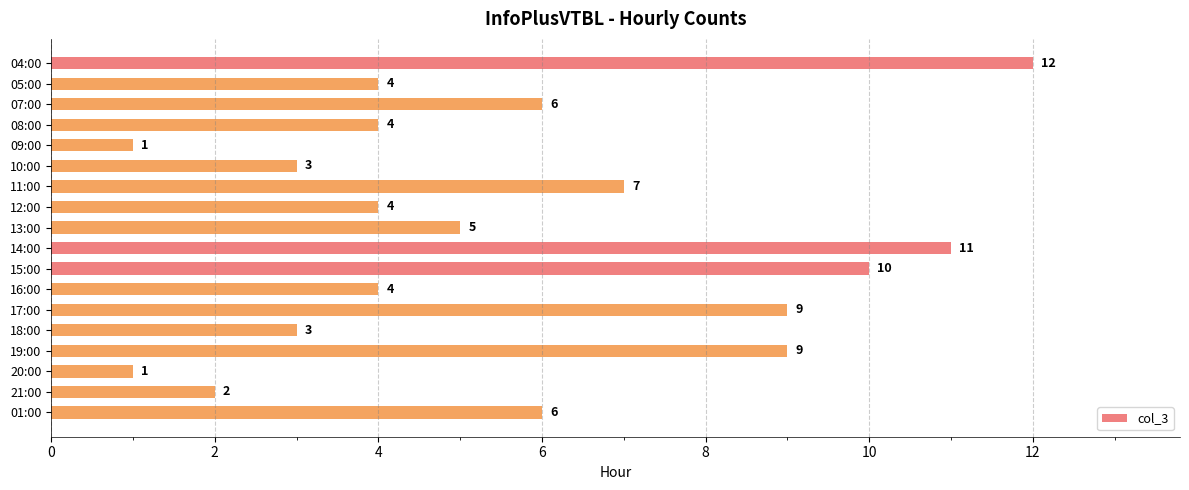

What is the label of the 5th bar from the top?

09:00